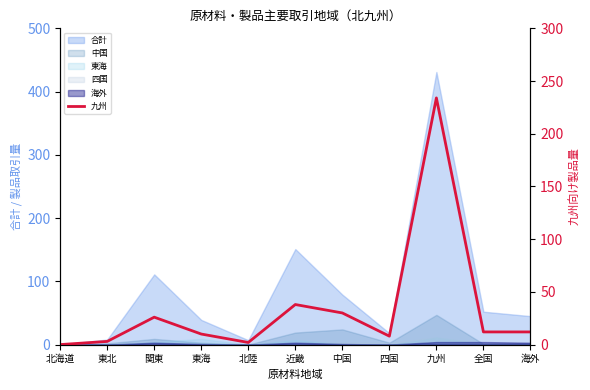

What is the sum of the values at 全国 and 九州?

246